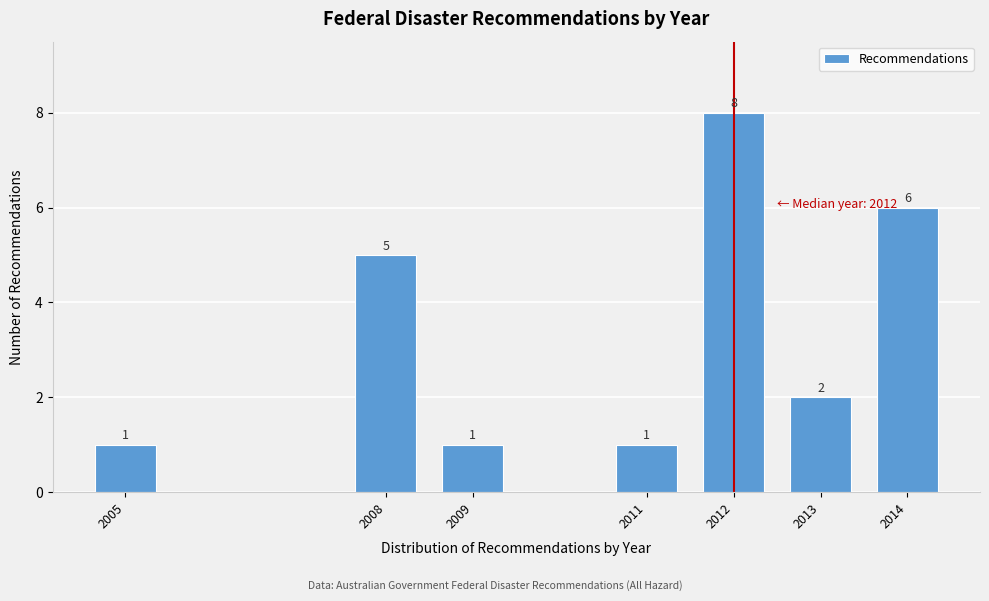

Reading left to right, transcribe all the data shown in this chart.

1	5	1	1	8	2	6